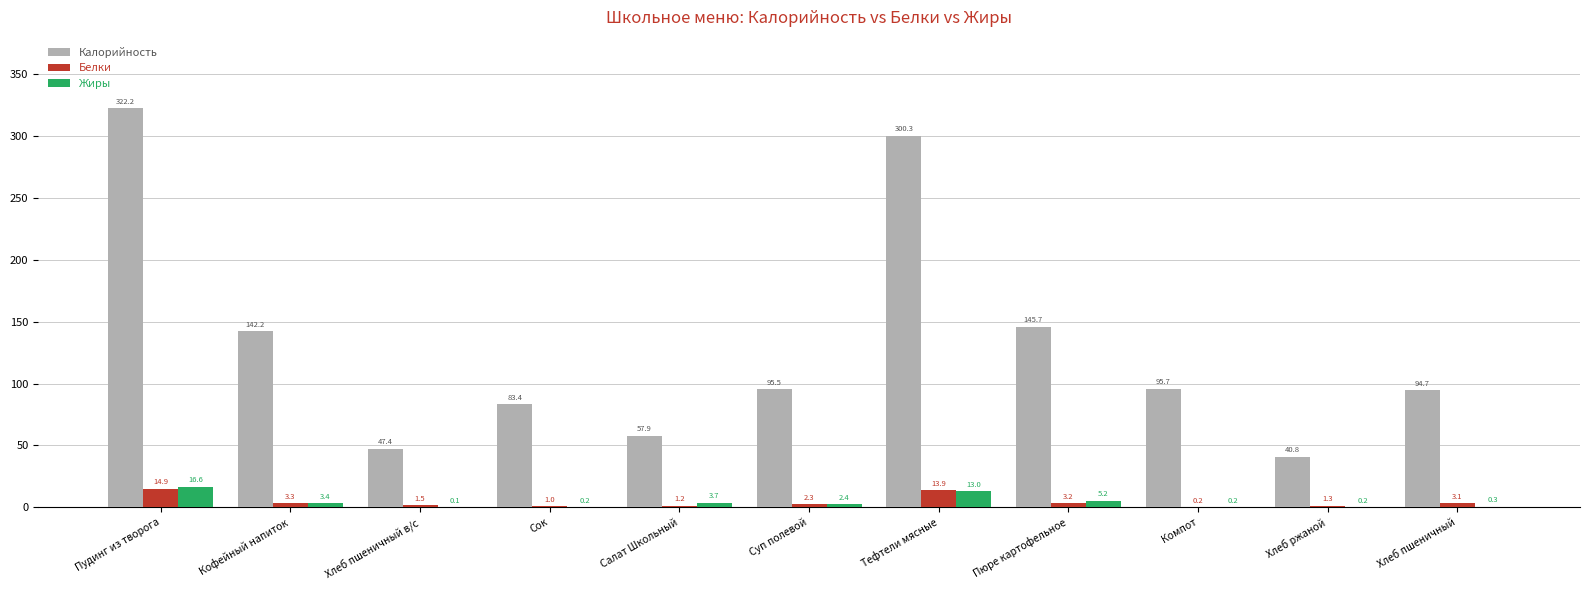

What are all the series names shown in the legend?

Калорийность, Белки, Жиры